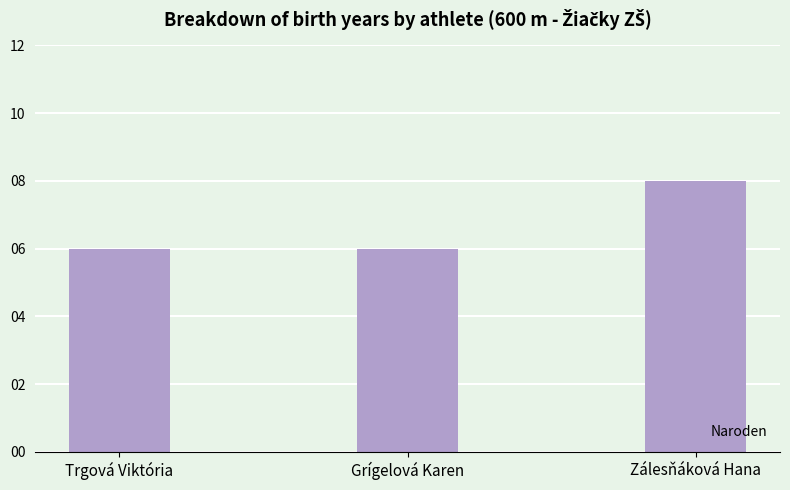

Reading left to right, extract all data points from this chart.

6	6	8